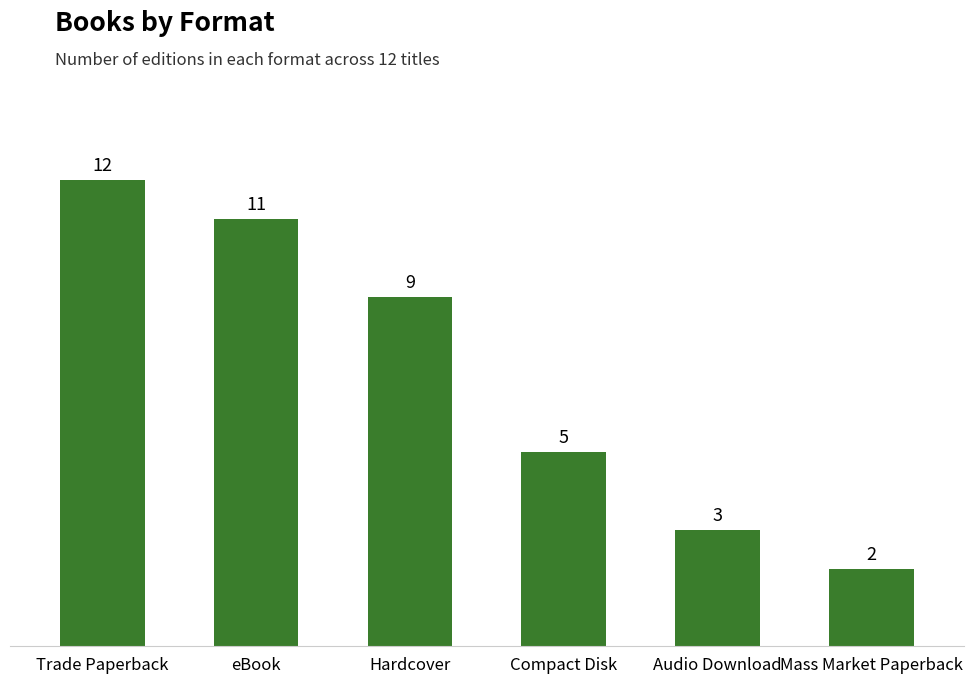

List the labels in order of value, smallest first.

Mass Market Paperback, Audio Download, Compact Disk, Hardcover, eBook, Trade Paperback